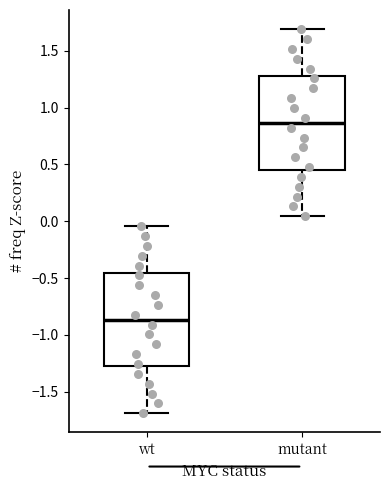

Reading left to right, transcribe this box plot: for each box, give where its median line is, the range the box spans, and where its two whiskers end, as read against the y-axis. The values are not printed on the chart, so give them approximately, as read against the axis.

wt: median -0.85, box -1.30 to -0.45, whiskers -1.70 to -0.05
mutant: median 0.85, box 0.45 to 1.30, whiskers 0.05 to 1.70